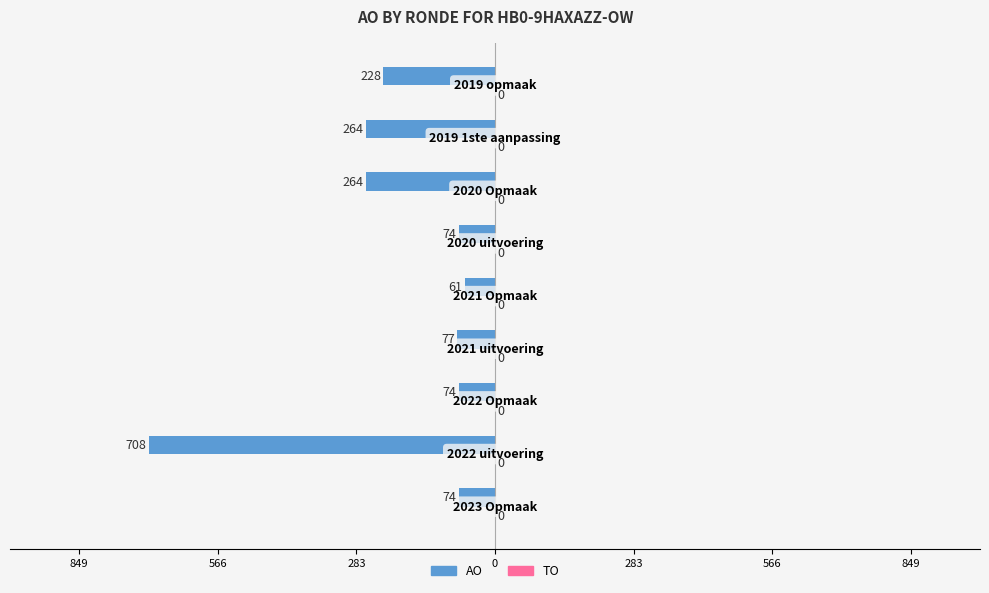

Are the bars grouped side by side (vs. stacked)?

No